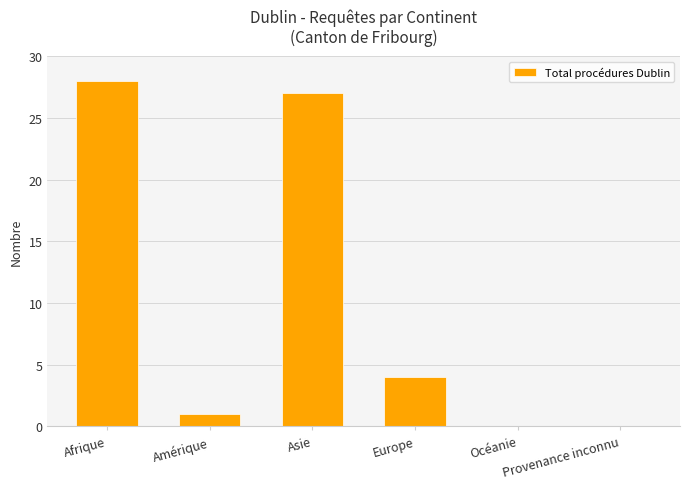

Is it true that the value at Provenance inconnu is 17?

False